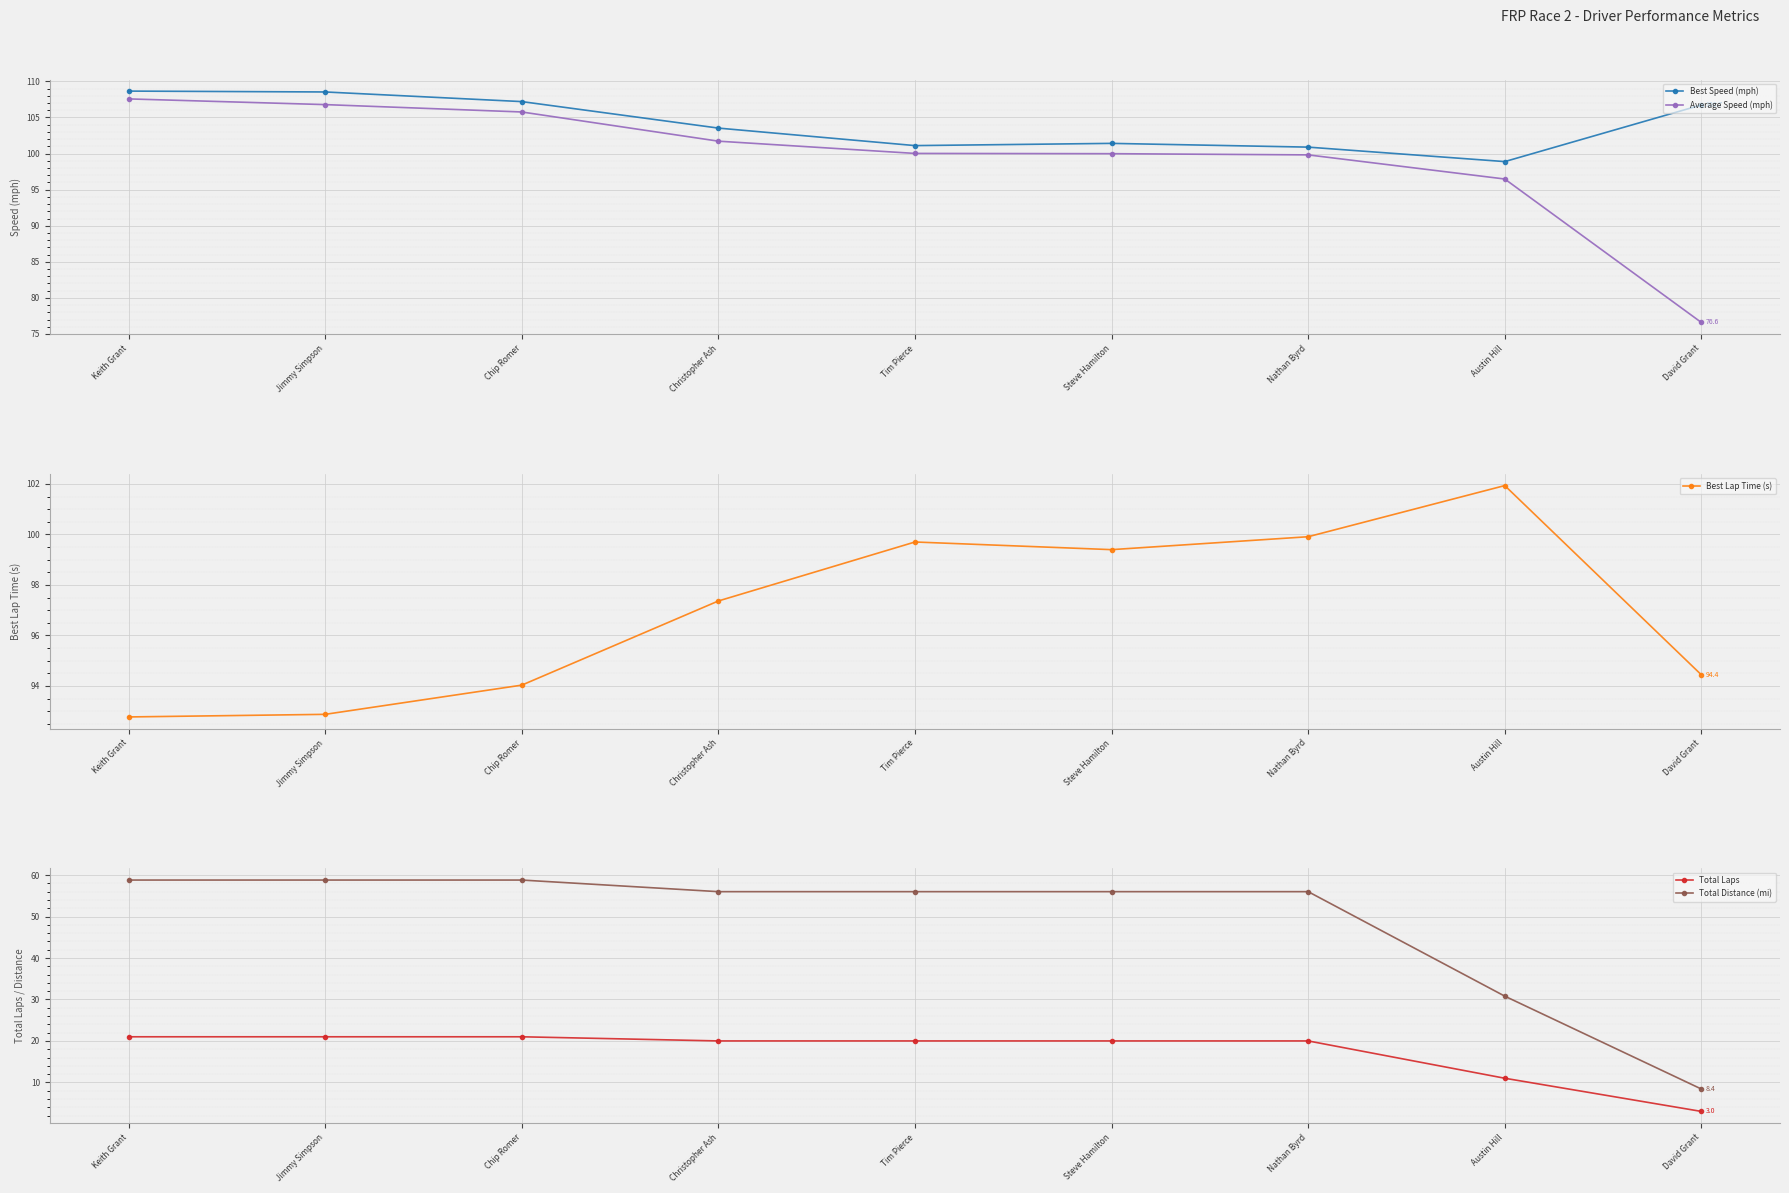

Reading left to right, transcribe all the data shown in this chart.

Best Speed (mph): Keith Grant=108.7	Jimmy Simpson=108.5	Chip Romer=107.2	Christopher Ash=103.5	Tim Pierce=101.1	Steve Hamilton=101.4	Nathan Byrd=100.9	Austin Hill=98.9	David Grant=106.7
Average Speed (mph): Keith Grant=107.6	Jimmy Simpson=106.8	Chip Romer=105.8	Christopher Ash=101.7	Tim Pierce=100.0	Steve Hamilton=100.0	Nathan Byrd=99.8	Austin Hill=96.5	David Grant=76.6
Best Lap Time (s): Keith Grant=92.8	Jimmy Simpson=92.9	Chip Romer=94.0	Christopher Ash=97.4	Tim Pierce=99.7	Steve Hamilton=99.4	Nathan Byrd=99.9	Austin Hill=101.9	David Grant=94.4
Total Laps: Keith Grant=21.0	Jimmy Simpson=21.0	Chip Romer=21.0	Christopher Ash=20.0	Tim Pierce=20.0	Steve Hamilton=20.0	Nathan Byrd=20.0	Austin Hill=11.0	David Grant=3.0
Total Distance (mi): Keith Grant=58.8	Jimmy Simpson=58.8	Chip Romer=58.8	Christopher Ash=56.0	Tim Pierce=56.0	Steve Hamilton=56.0	Nathan Byrd=56.0	Austin Hill=30.8	David Grant=8.4